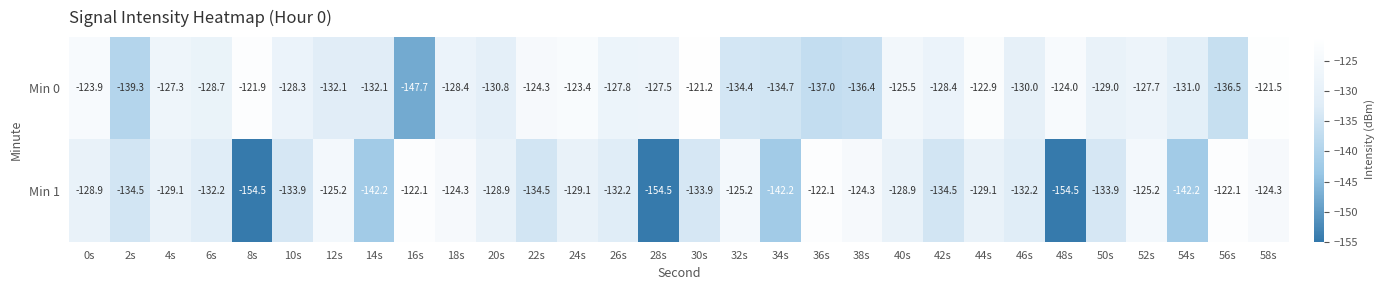

How many data points does each series have?

30